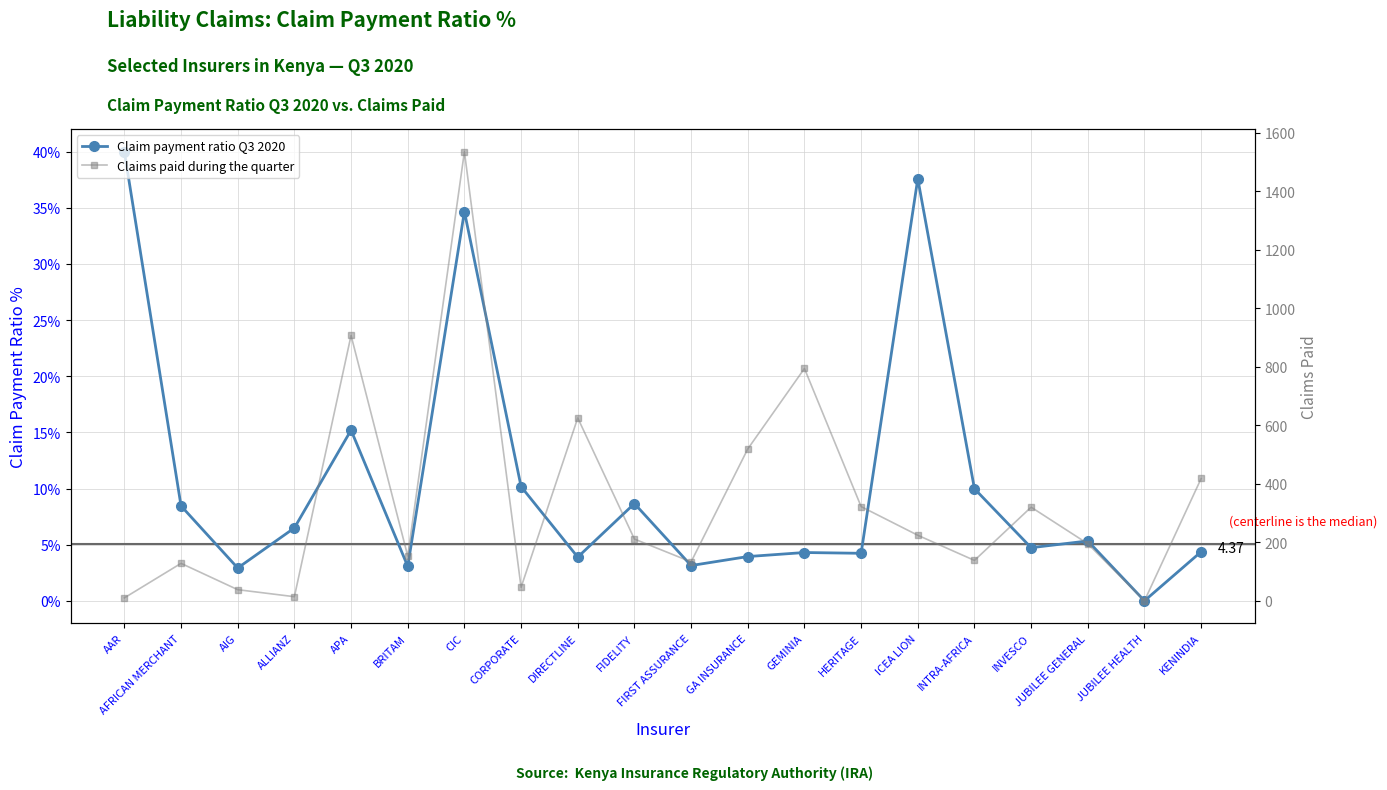

Where do Claims paid during the quarter and Claim payment ratio Q3 2020 first cross each other?

AAR and AFRICAN MERCHANT